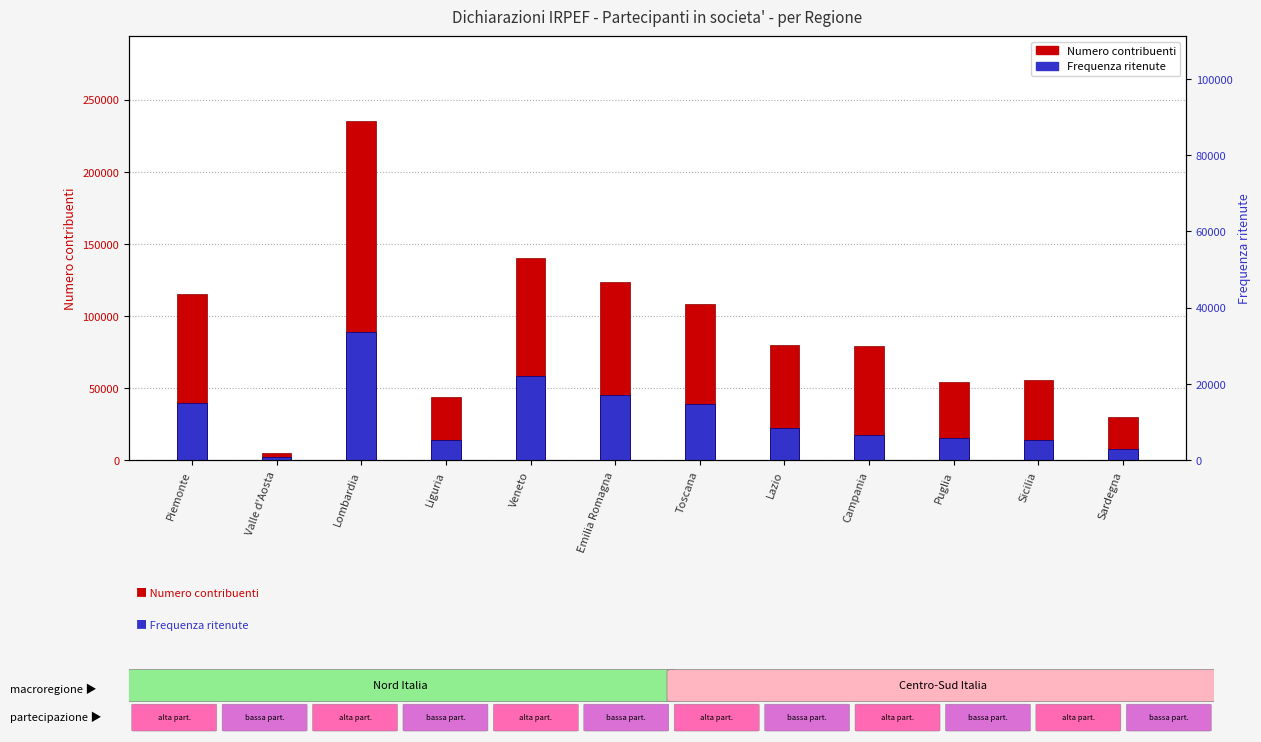

Reading left to right, transcribe all the data shown in this chart.

Numero contribuenti: 115470	4618	235270	44010	140156	123573	107940	80027	79262	54415	55788	29875
Frequenza ritenute: 39789	2096	89001	13978	58587	45363	38700	22275	17142	15413	13987	7544